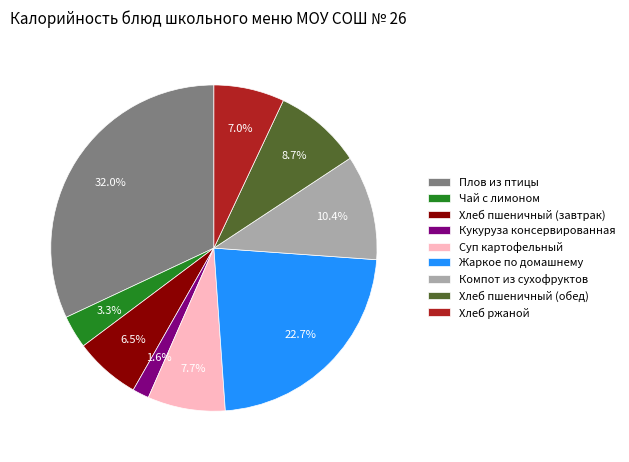

Is there any slice that represents more than half of the pie?

No